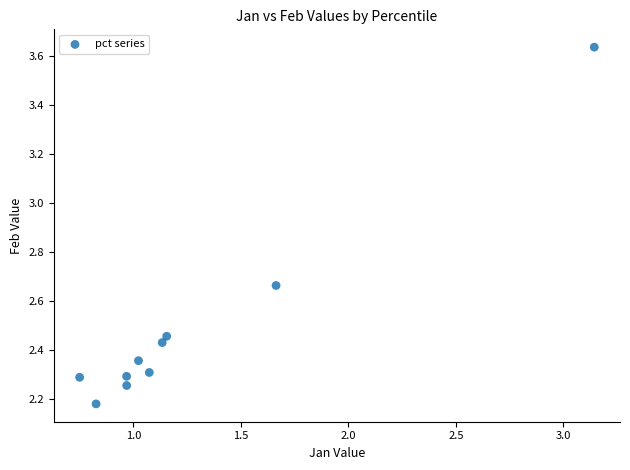

What is the range of Y values (max minus min)?

1.5